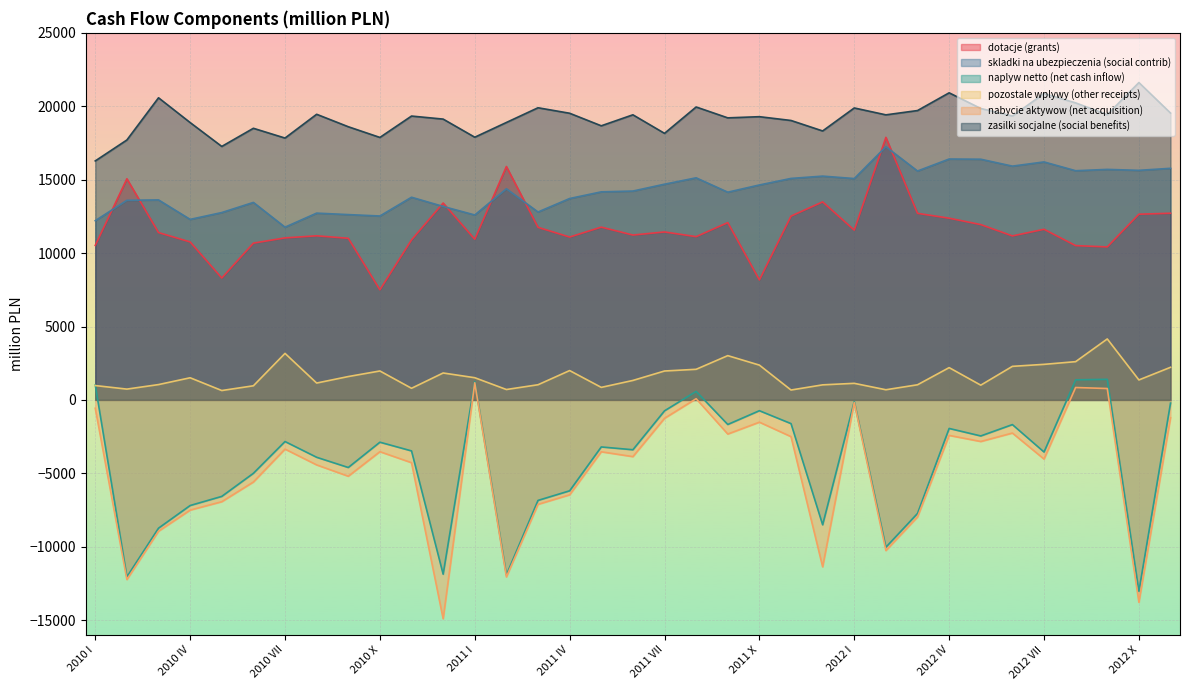

How many lines are shown in the chart?

6